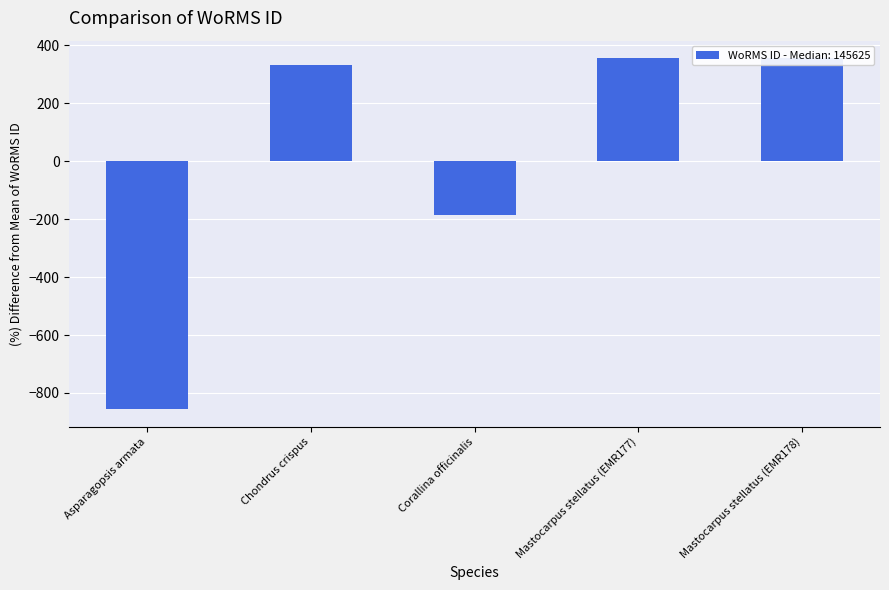

What position from the left is Mastocarpus stellatus (EMR177)?

4